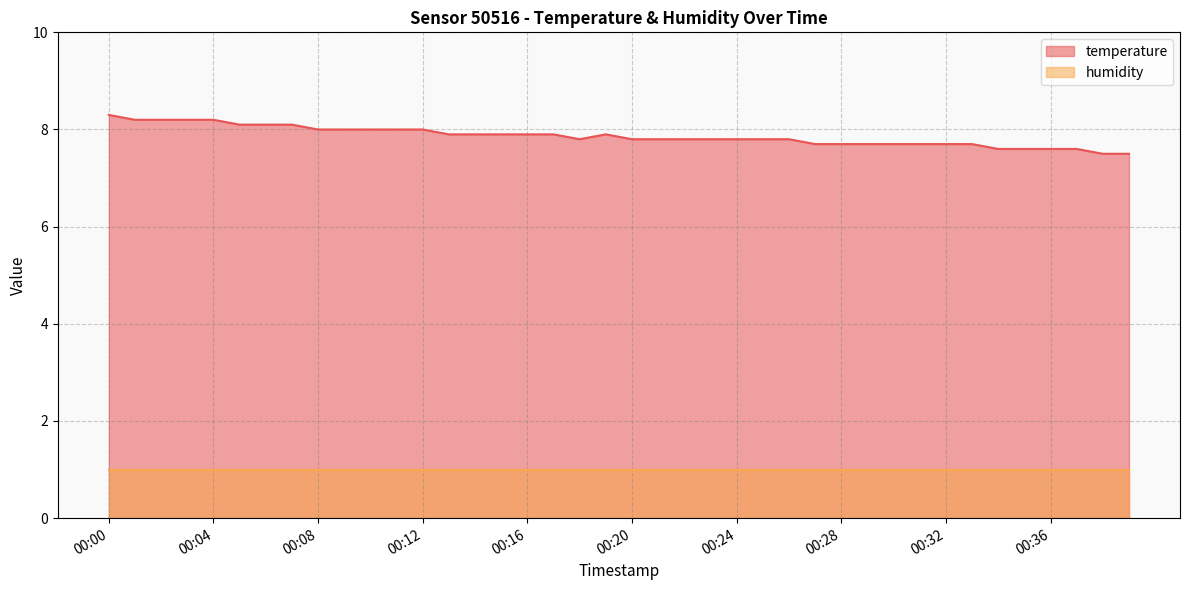

True or false: the data has more than 0 interior local peaks.

True